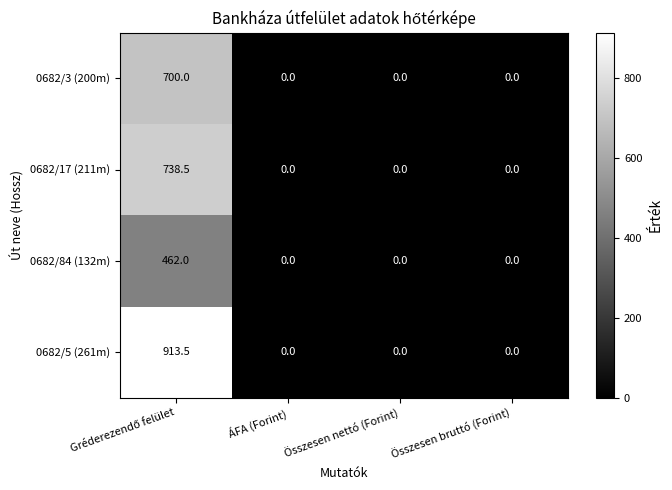

The value of 0682/3 (200m) at Összesen bruttó (Forint) is 0.0. True or false?

True